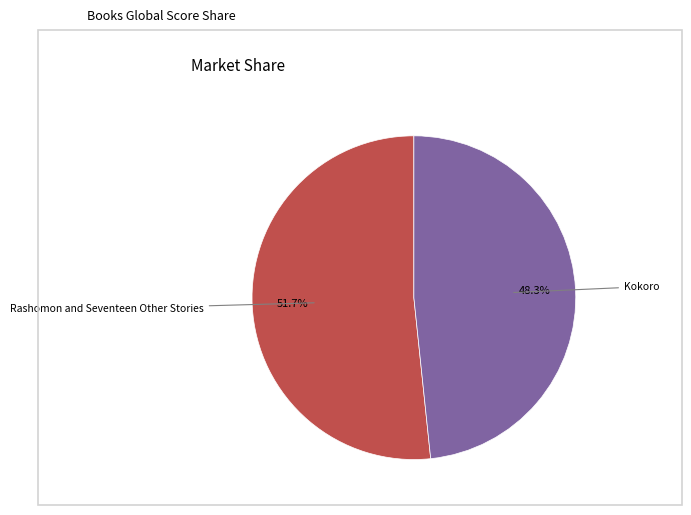

Count the number of slices in the pie.

2